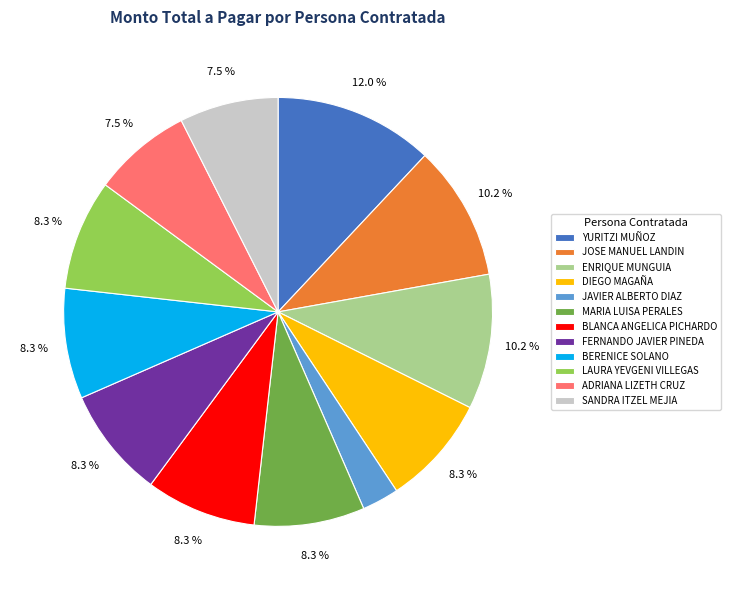

To the nearest percent, what percentage of the pie is BLANCA ANGELICA PICHARDO?

8%